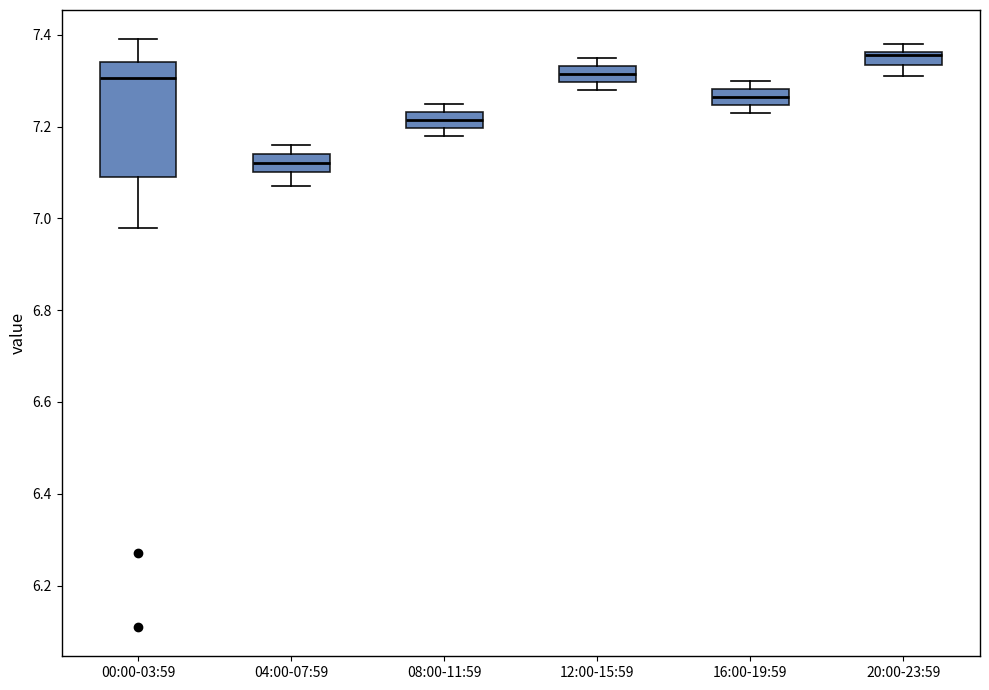

Which box is the tallest, from its lower edge to its upper edge?

00:00-03:59